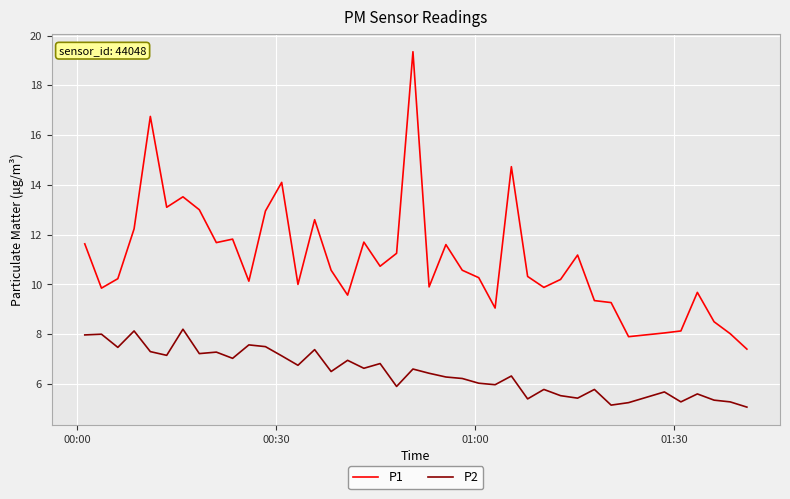

Does the chart display data point markers on the line(s)?

No